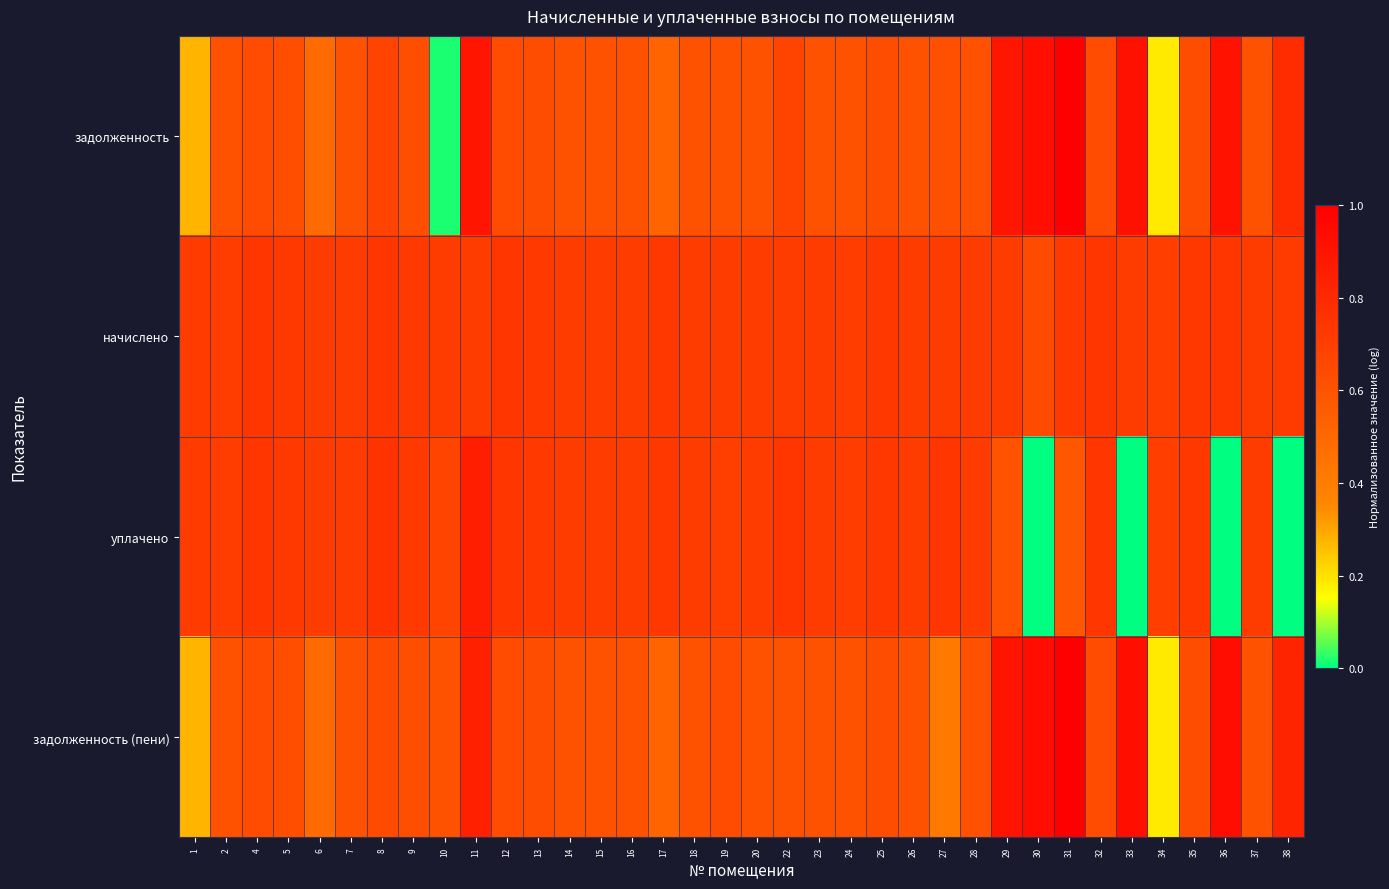

What is the difference between the highest and lowest values at 16?

0.1